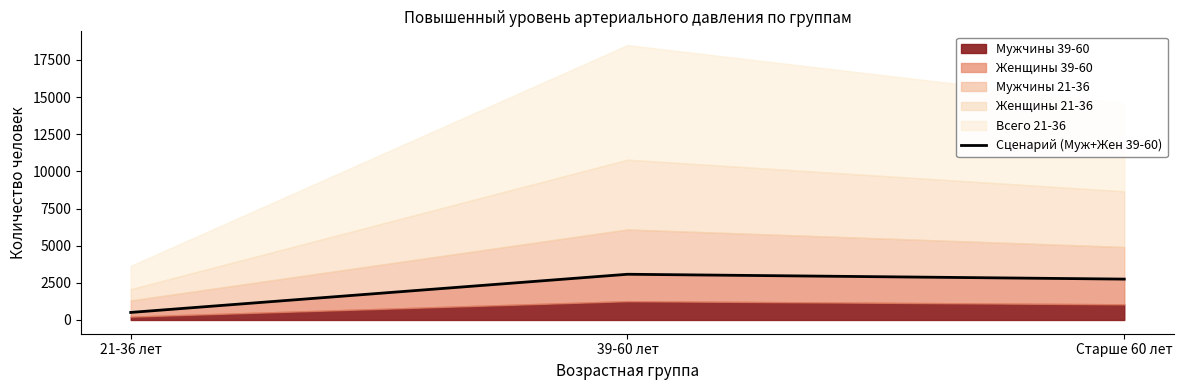

What is the difference between the values at 39-60 лет and Старше 60 лет?

326